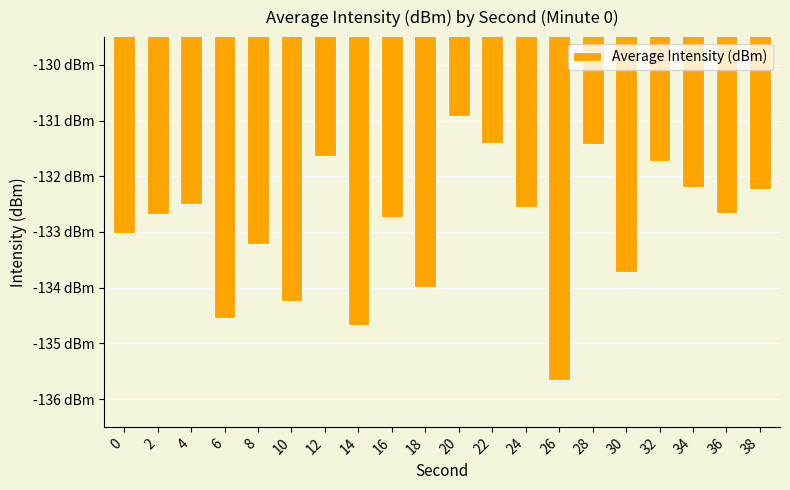

Are the bars horizontal?

No